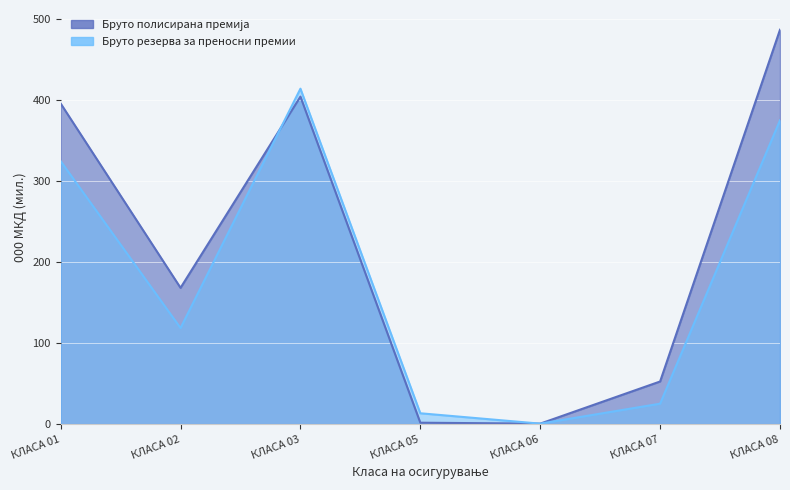

How many intersections are there between Бруто полисирана премија and Бруто резерва за преносни премии?

2